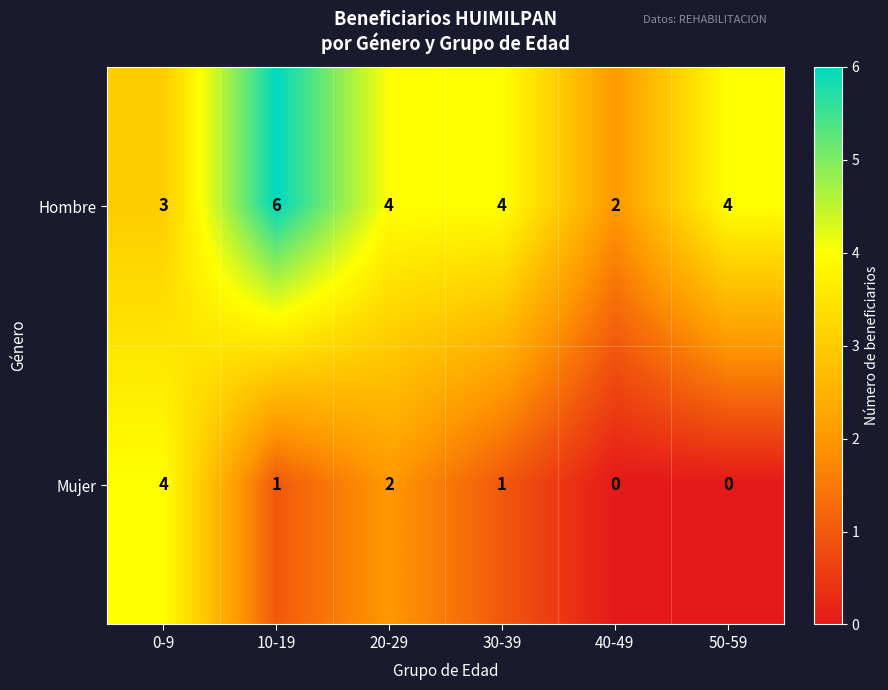

Which series has the largest total across all categories?

Hombre